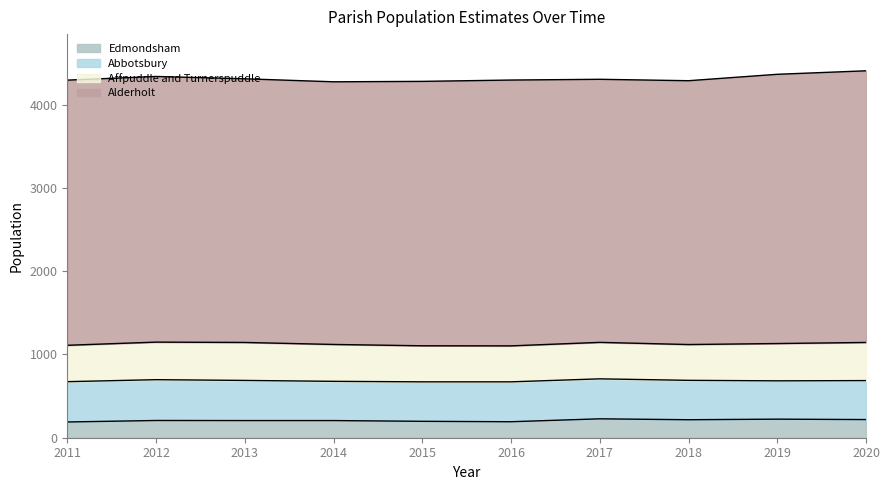

What are all the series names shown in the legend?

Edmondsham, Abbotsbury, Affpuddle and Turnerspuddle, Alderholt